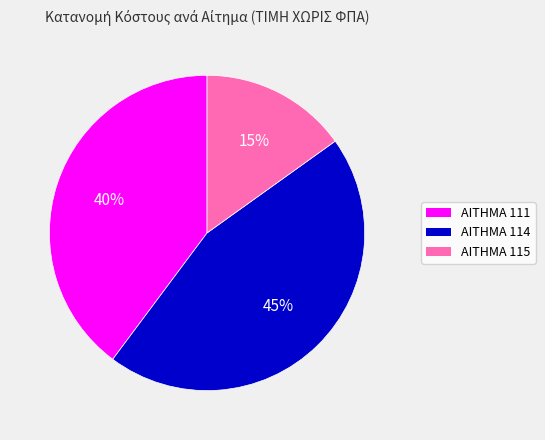

Combined, do ΑΙΤΗΜΑ 115 and ΑΙΤΗΜΑ 114 account for over 50%?

Yes